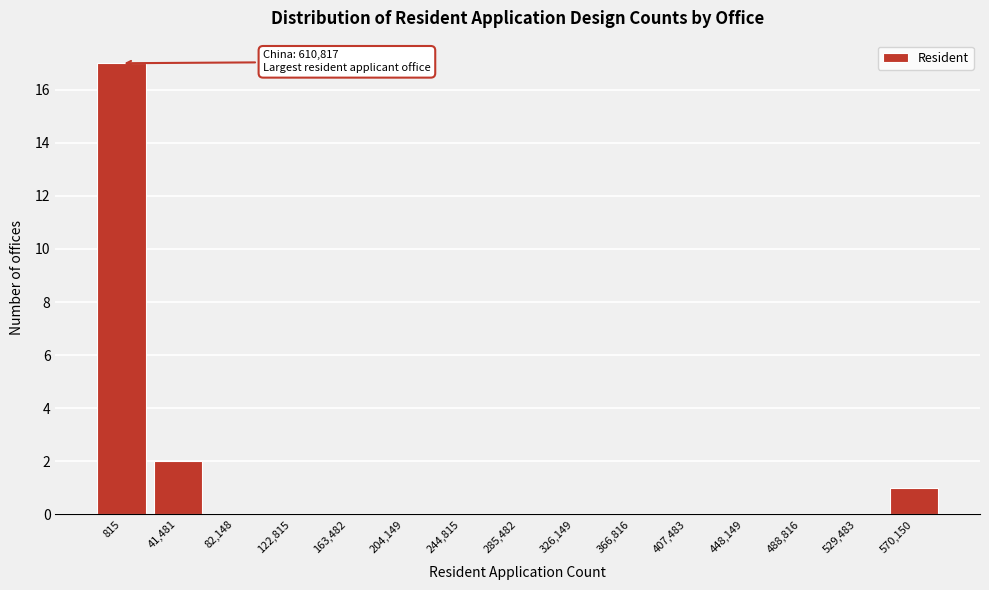

Reading left to right, extract all data points from this chart.

815=17	41,481=2	82,148=0	122,815=0	163,482=0	204,149=0	244,815=0	285,482=0	326,149=0	366,816=0	407,483=0	448,149=0	488,816=0	529,483=0	570,150=1